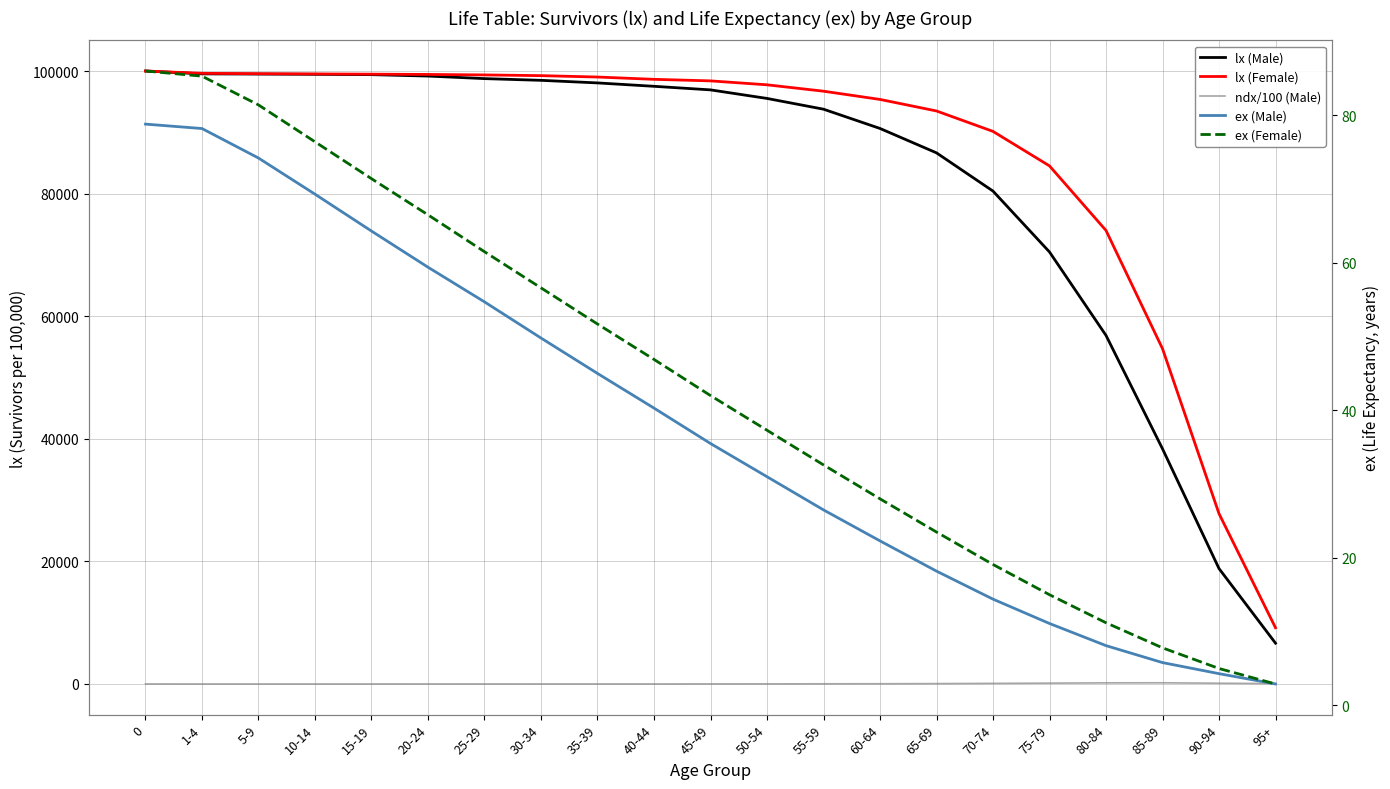

Does the chart have visible grid lines?

Yes